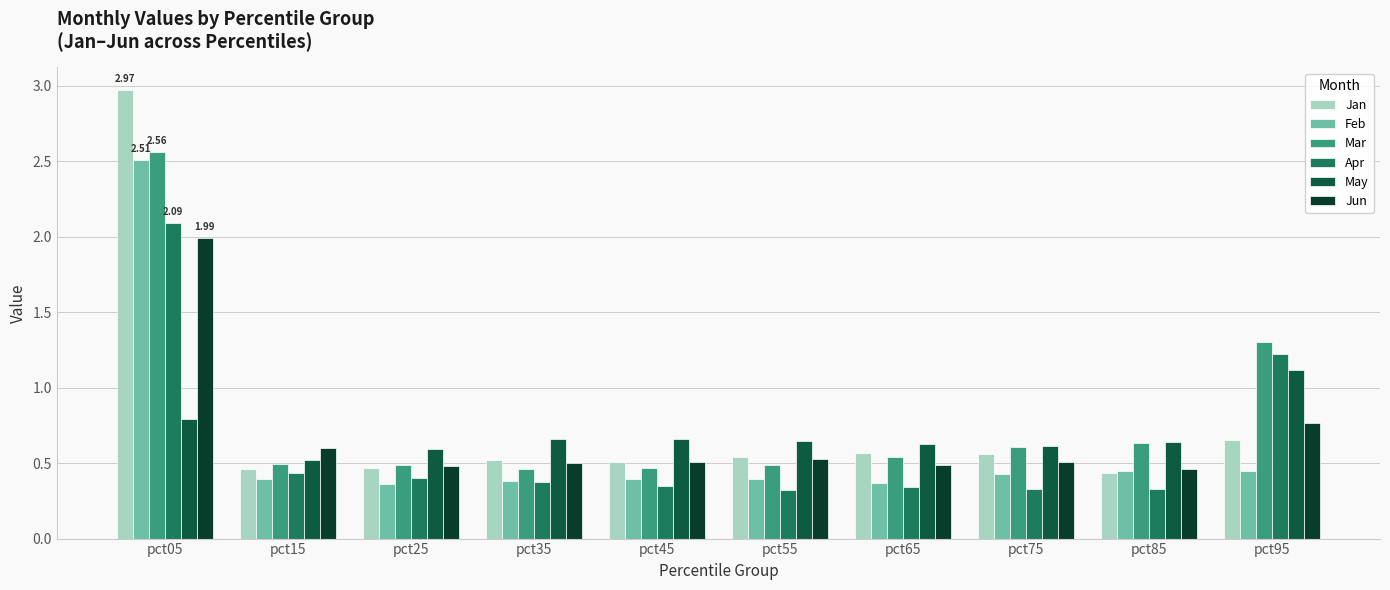

What are all the series names shown in the legend?

Jan, Feb, Mar, Apr, May, Jun